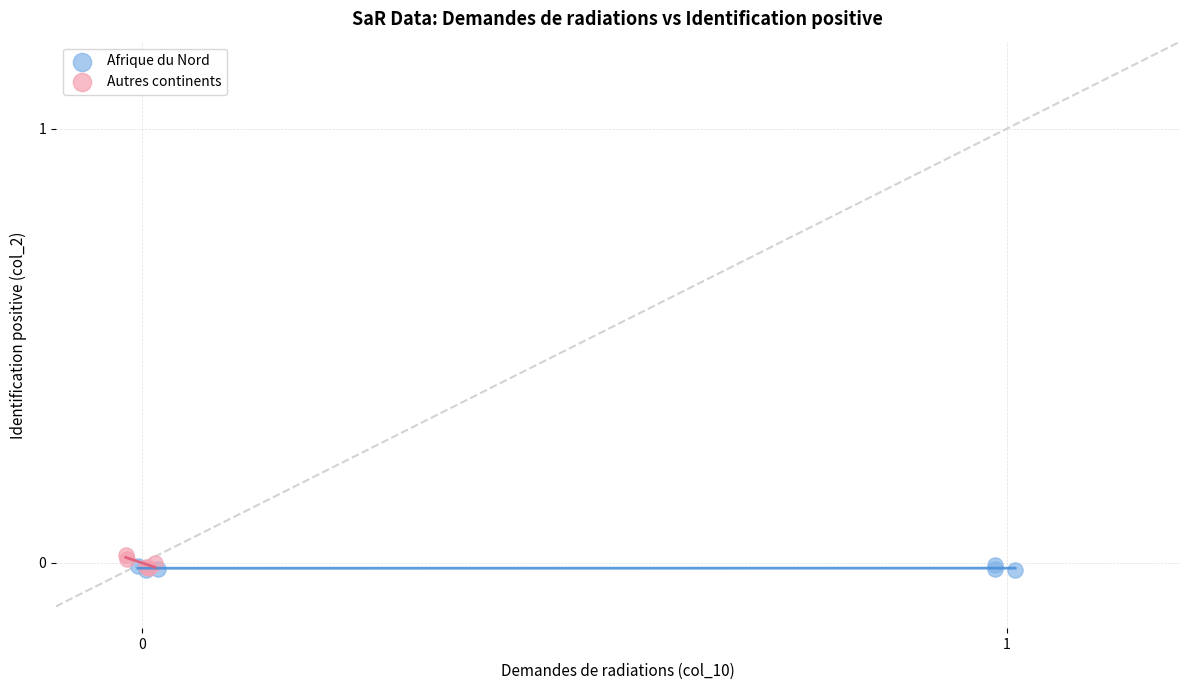

What are all the series names shown in the legend?

Afrique du Nord, Autres continents